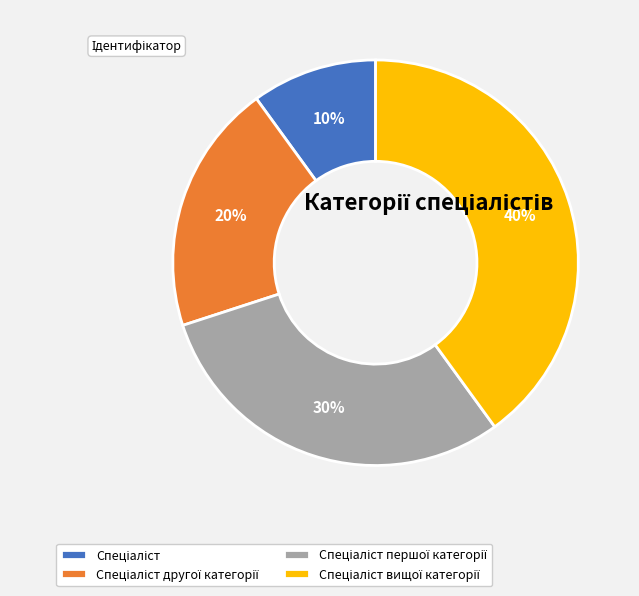

Is there any slice that represents more than half of the pie?

No